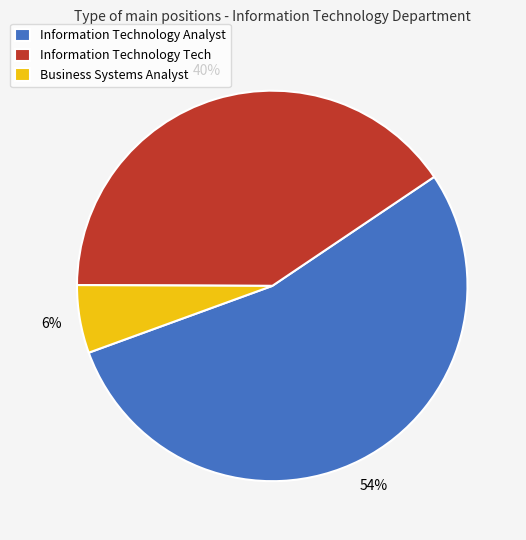

True or false: Information Technology Tech accounts for 32% of the total.

False